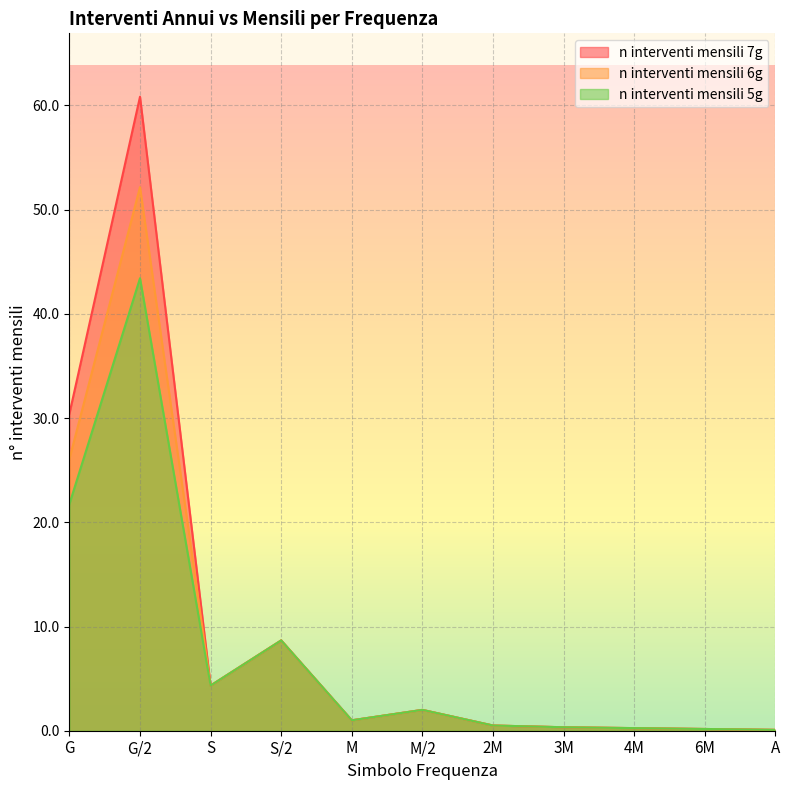

At M, list the series in order from largest to smallest.

n interventi mensili 7g, n interventi mensili 6g, n interventi mensili 5g